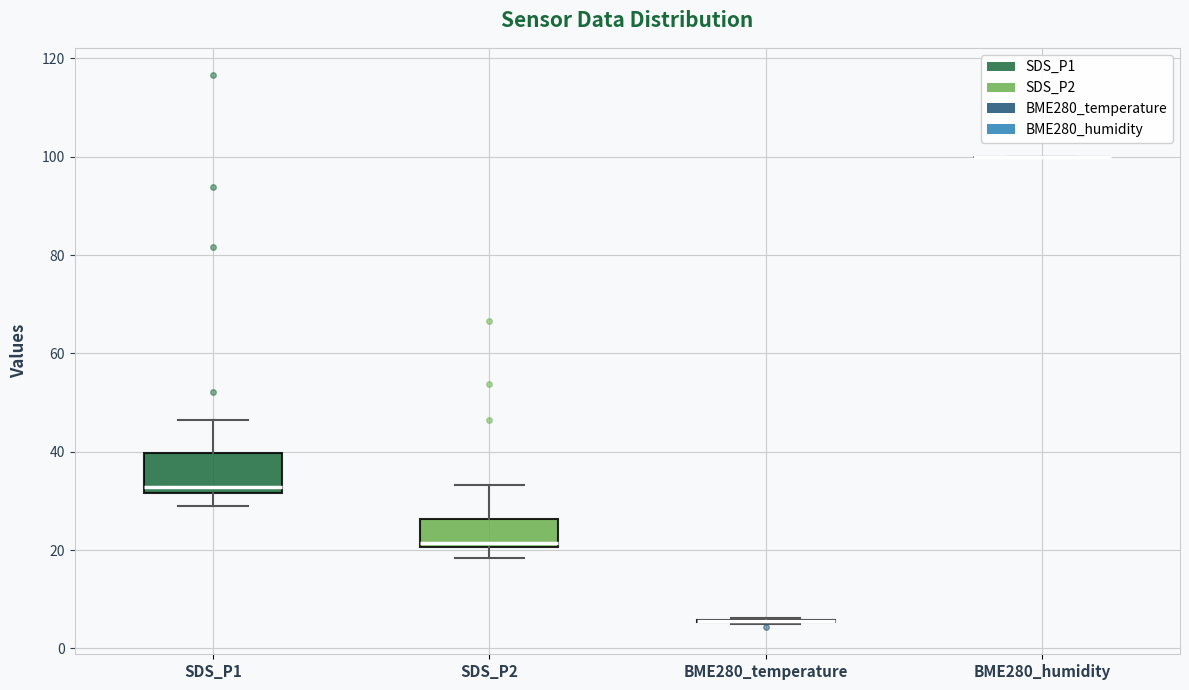

Comparing the boxes themselves (not the whiskers), which one is the tallest?

SDS_P1